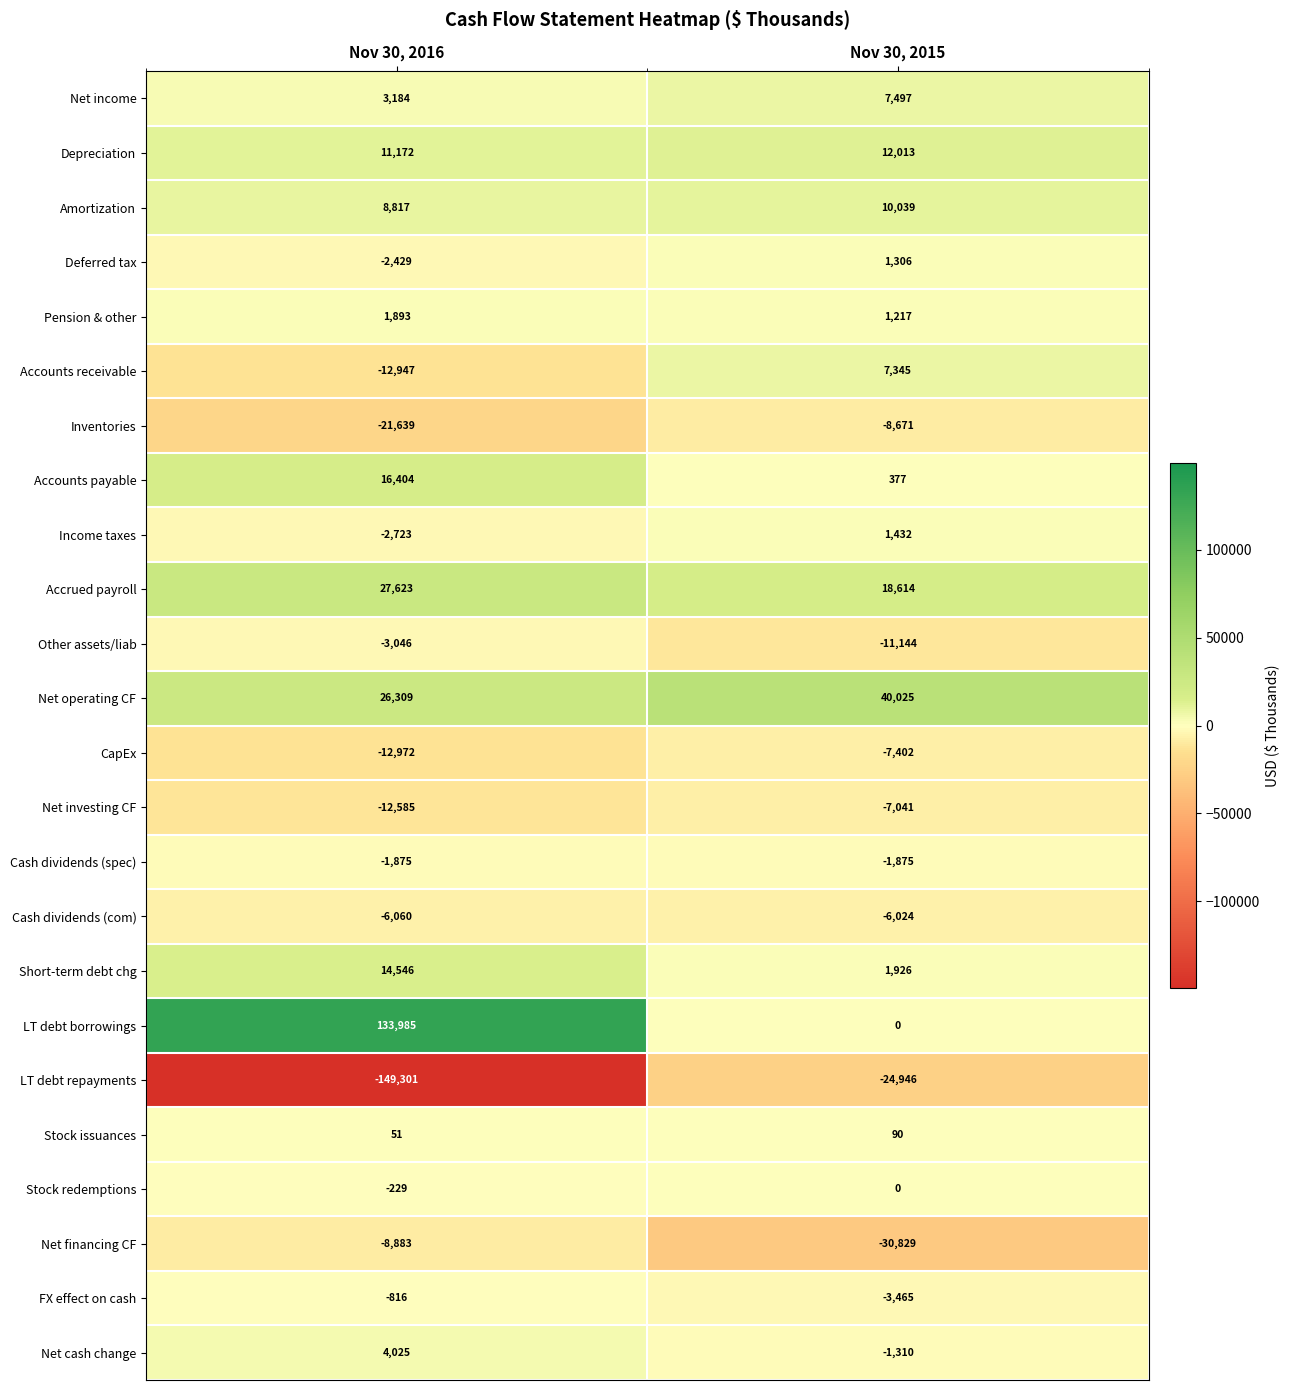

Which series has the largest total across all categories?

LT debt borrowings